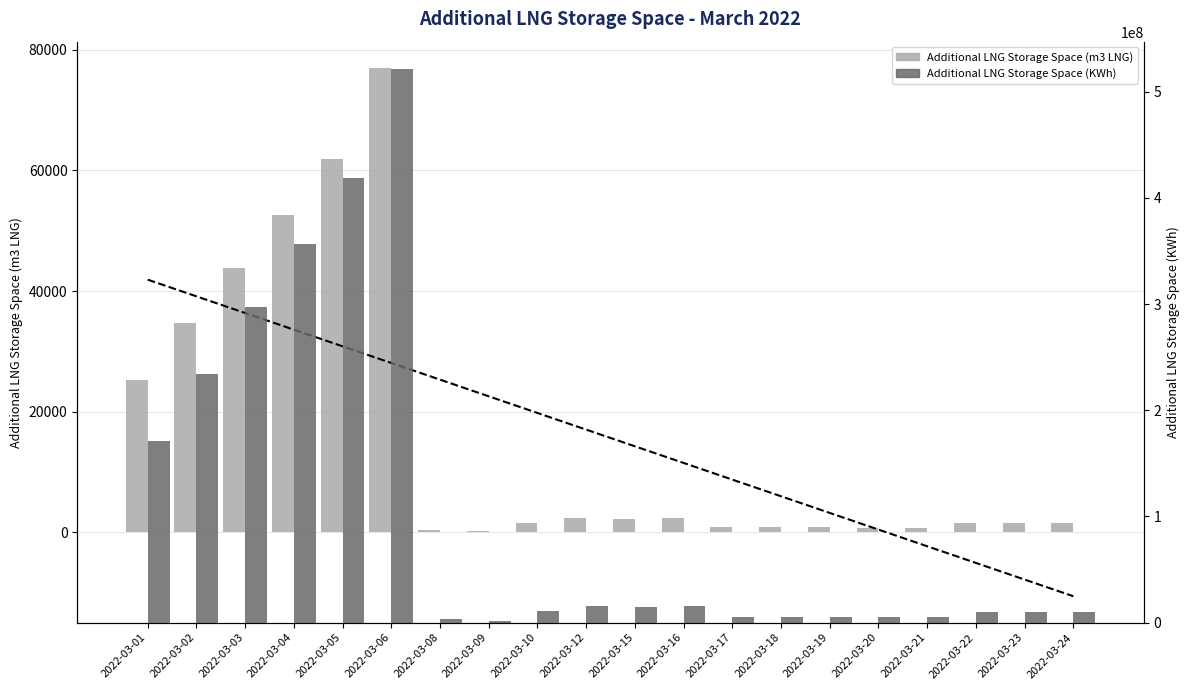

Between 2022-03-01 and 2022-03-20, which series saw the biggest shift?

Additional LNG Storage Space (KWh)